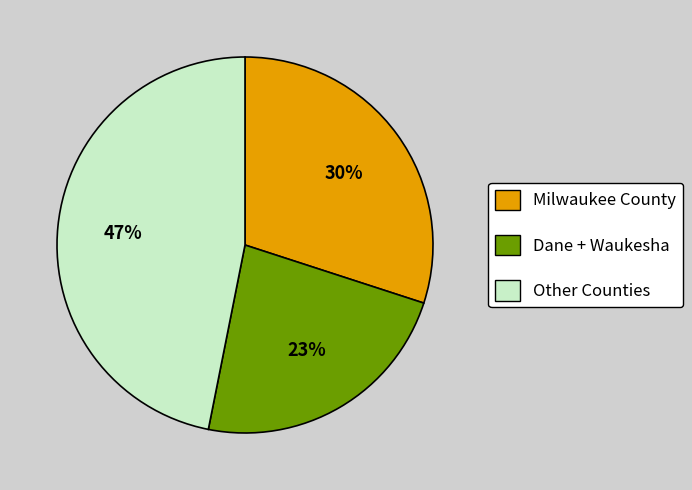

To the nearest percent, what is the difference between the largest and smallest slice percentages?

24%